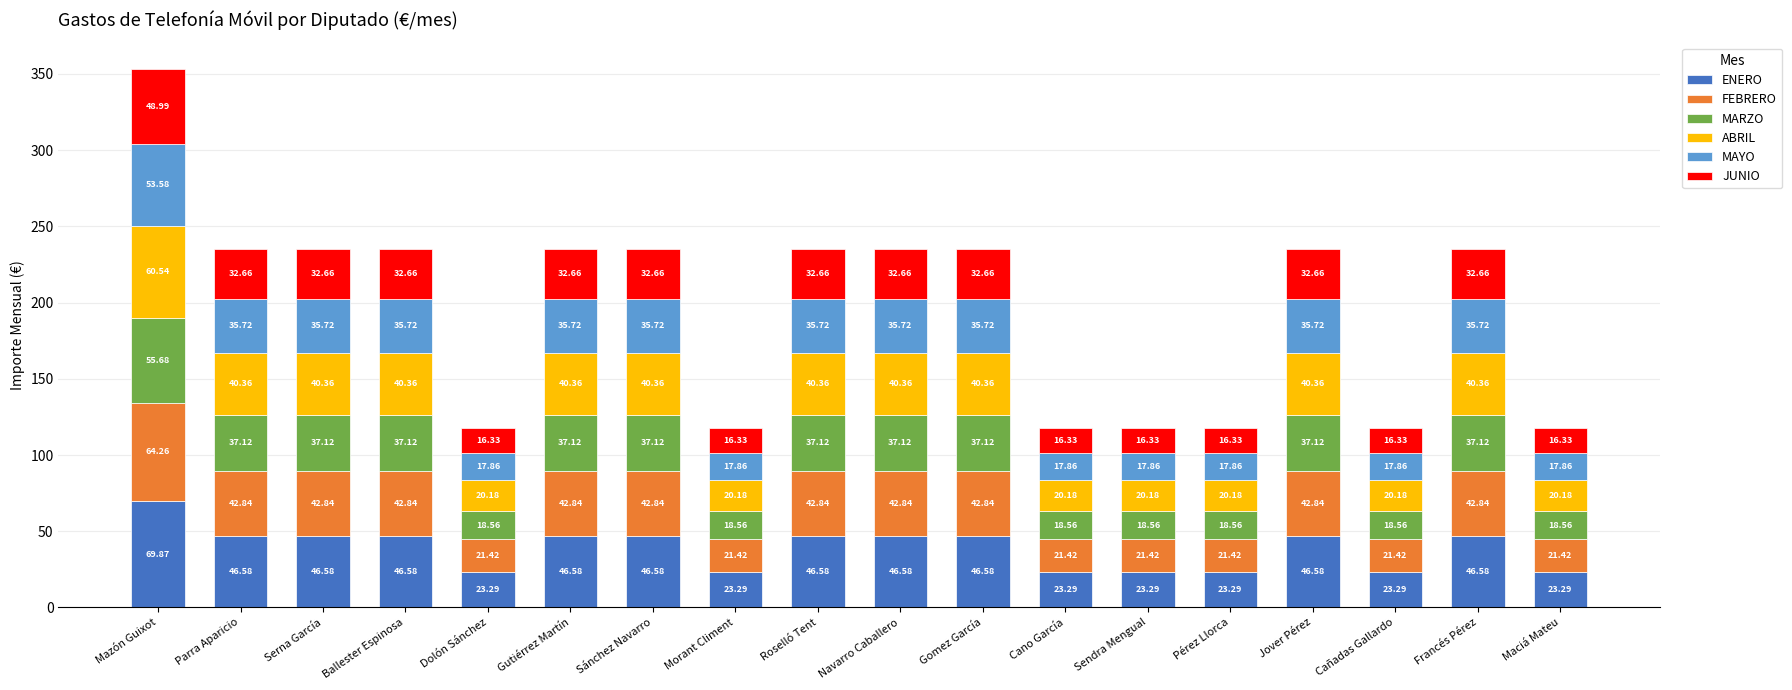

At which label does ENERO reach its peak?

Mazón Guixot